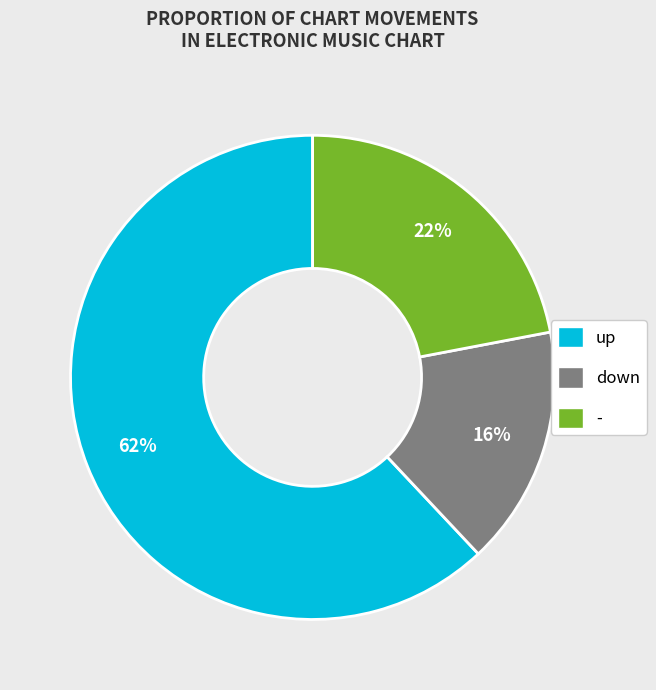

How many segments does this pie chart have?

3